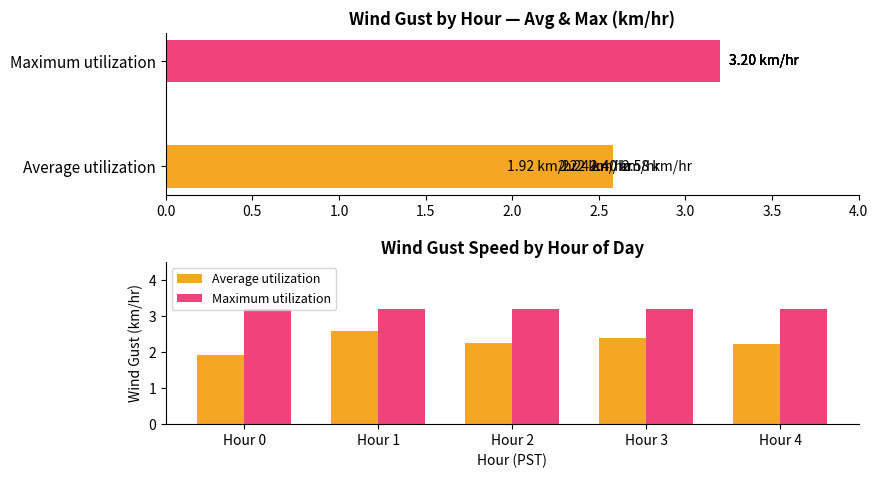

Read the Average utilization value at Hour 0.

1.9